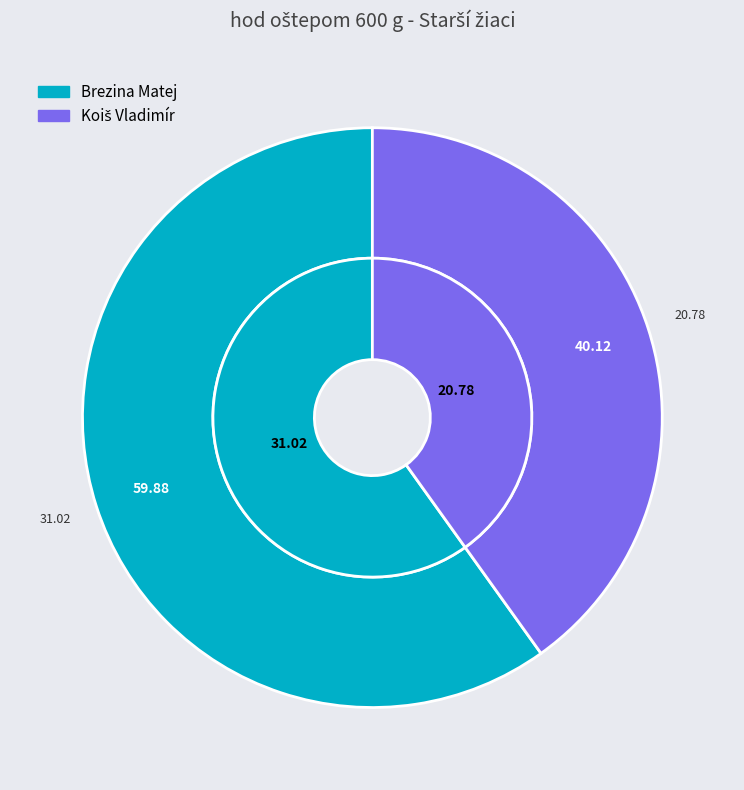

What is the majority slice?

Brezina Matej